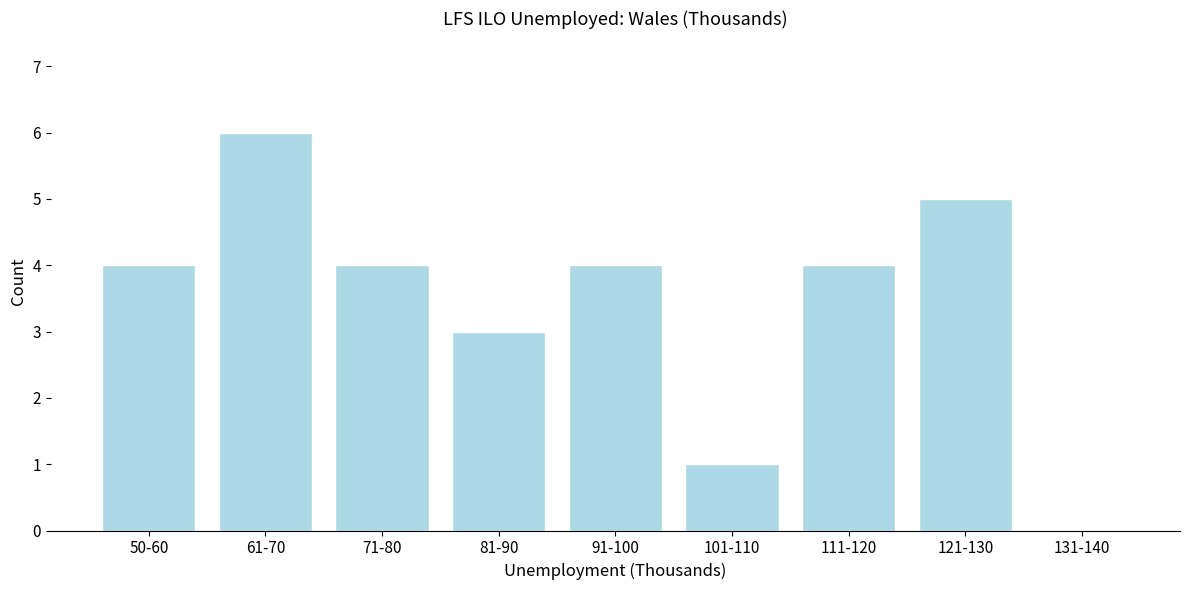

Reading left to right, transcribe all the data shown in this chart.

50-60=4	61-70=6	71-80=4	81-90=3	91-100=4	101-110=1	111-120=4	121-130=5	131-140=0